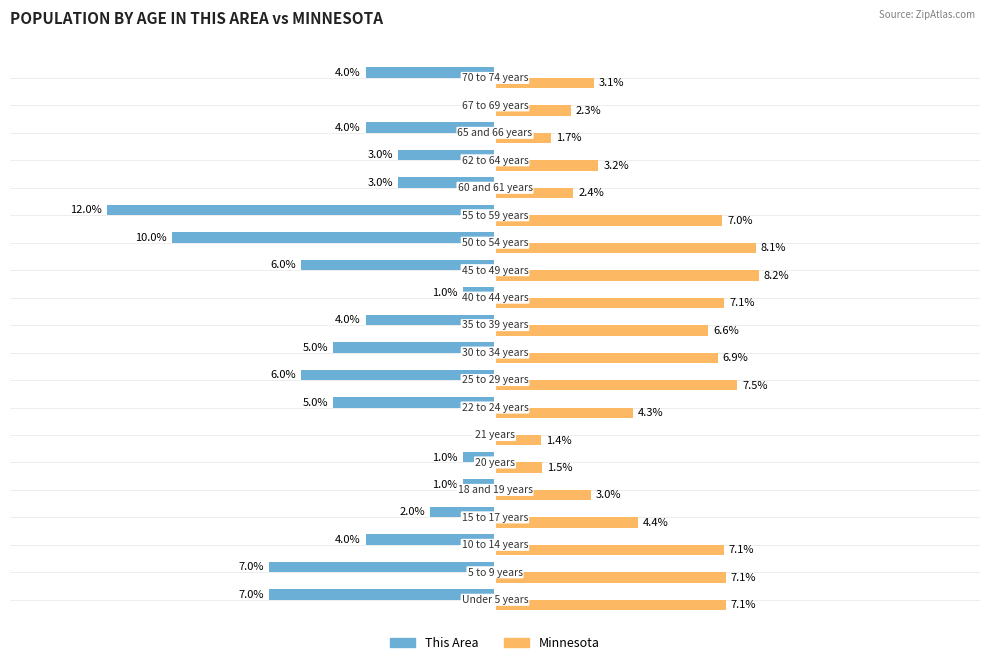

Which series has the largest total across all categories?

Minnesota